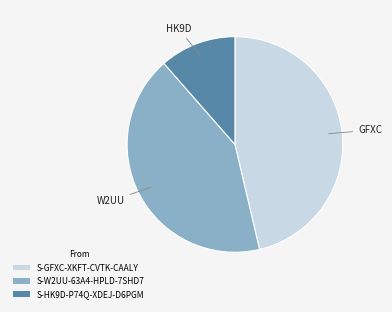

How many slices are in this pie chart?

3